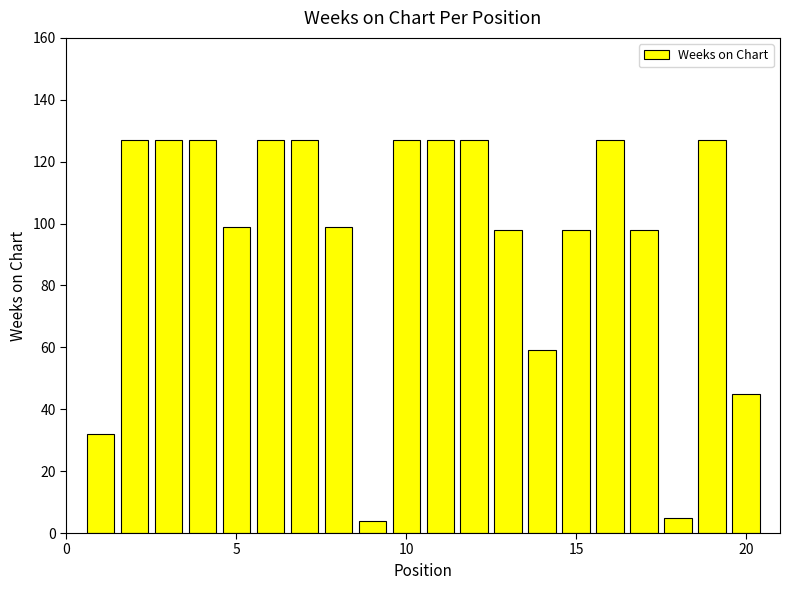

What is the value of the 1st bar from the left?

32